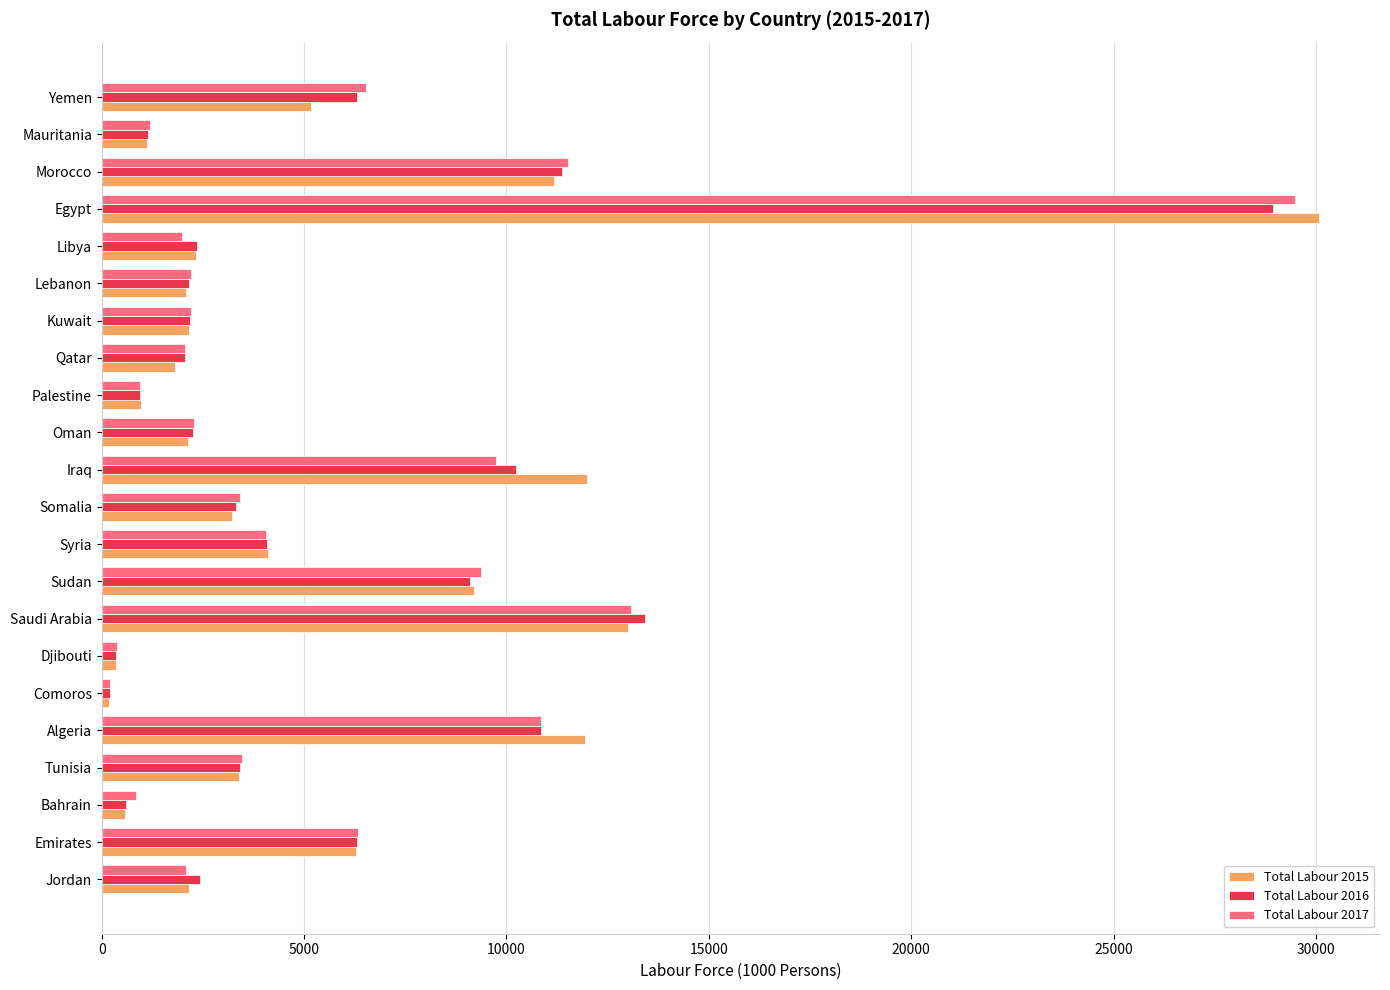

True or false: Total Labour 2015 has a value of 8155.6 at Algeria.

False